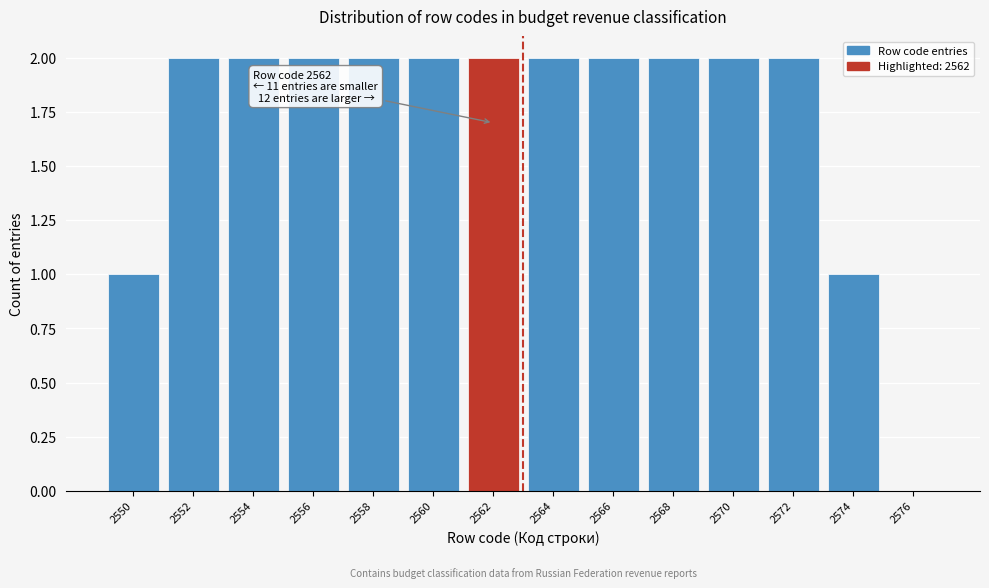

Reading left to right, what are all the values shown in this chart?

2550=1	2552=2	2554=2	2556=2	2558=2	2560=2	2562=2	2564=2	2566=2	2568=2	2570=2	2572=2	2574=1	2576=0